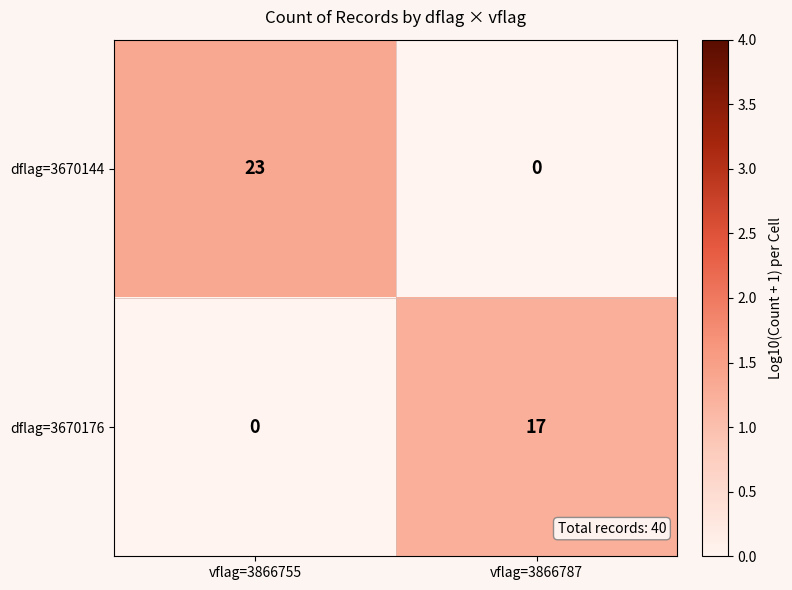

What value does the dflag=3670144 series have at vflag=3866755, to the nearest 5?

25